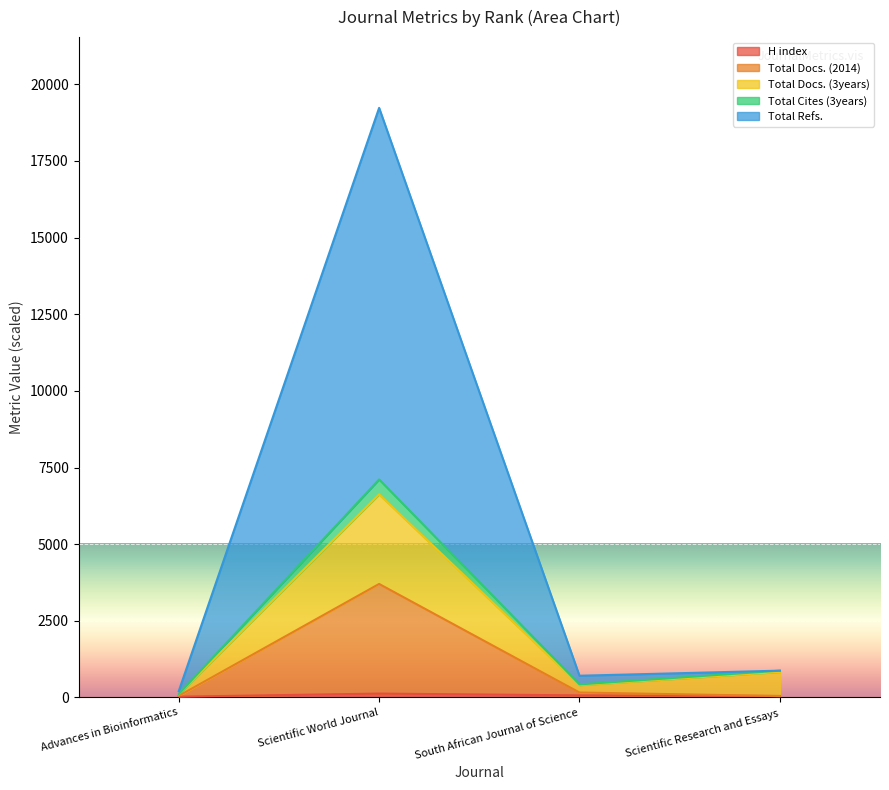

What value does the Total Docs. (2014) series have at South African Journal of Science?

162.0